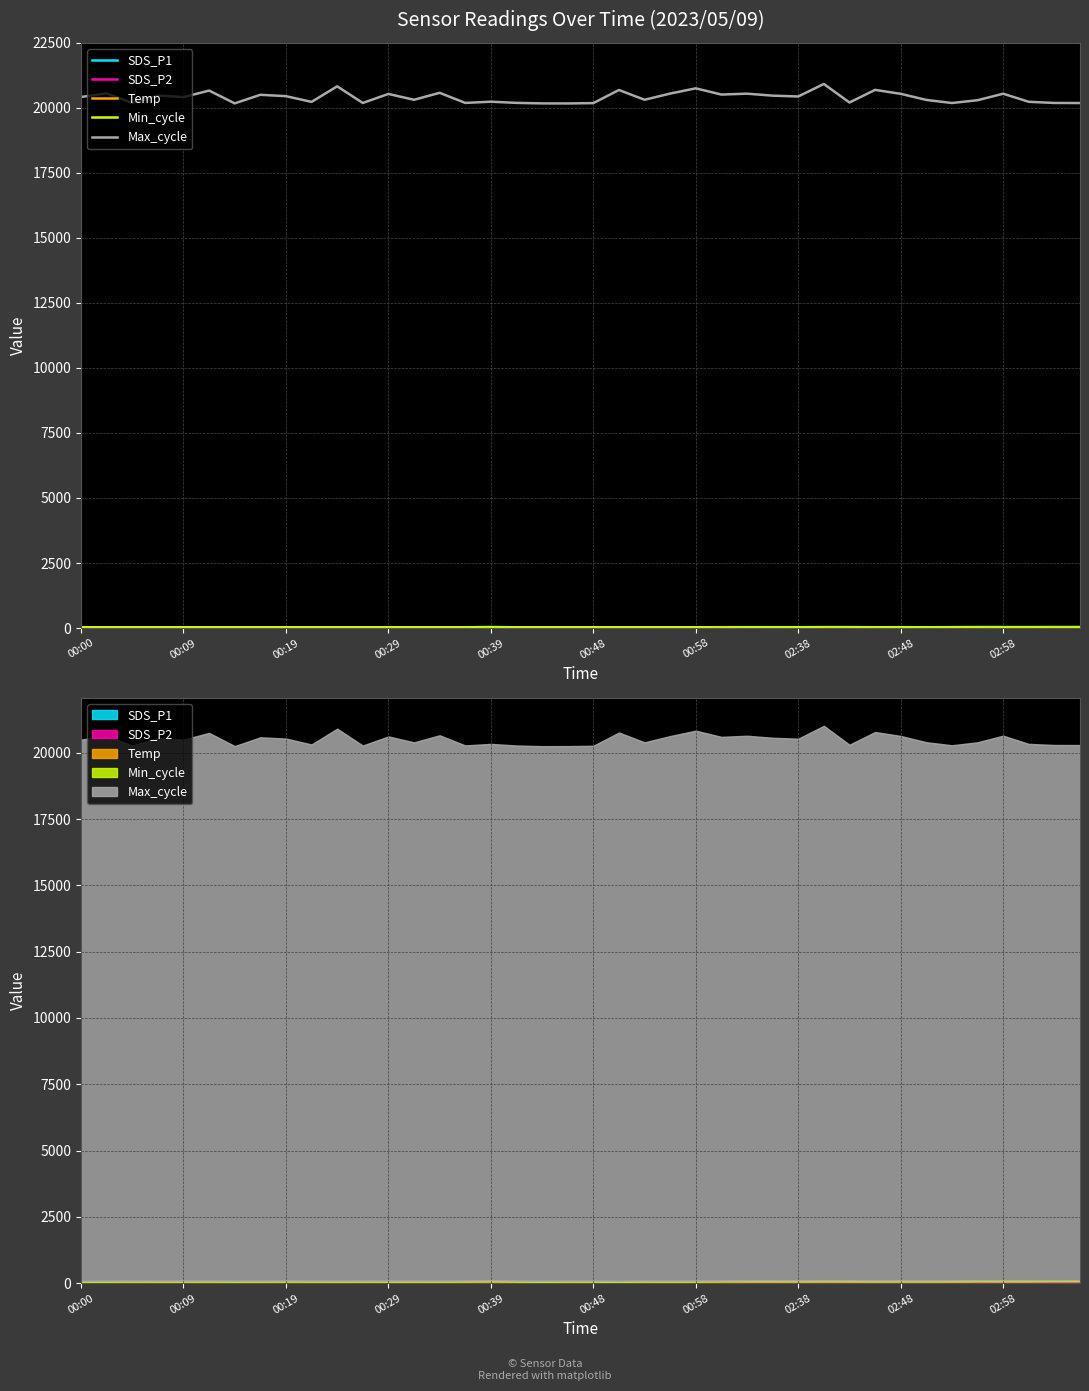

At which label does SDS_P1 first exceed 26?

00:48